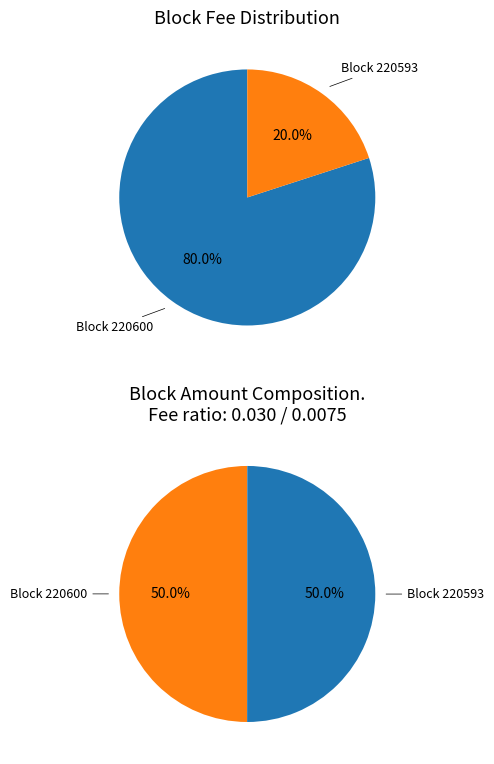

How many segments does this pie chart have?

2